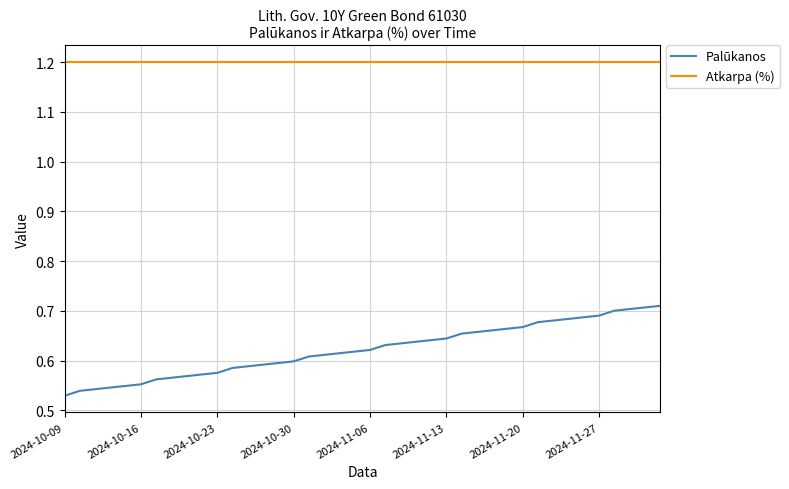

What are all the series names shown in the legend?

Palūkanos, Atkarpa (%)